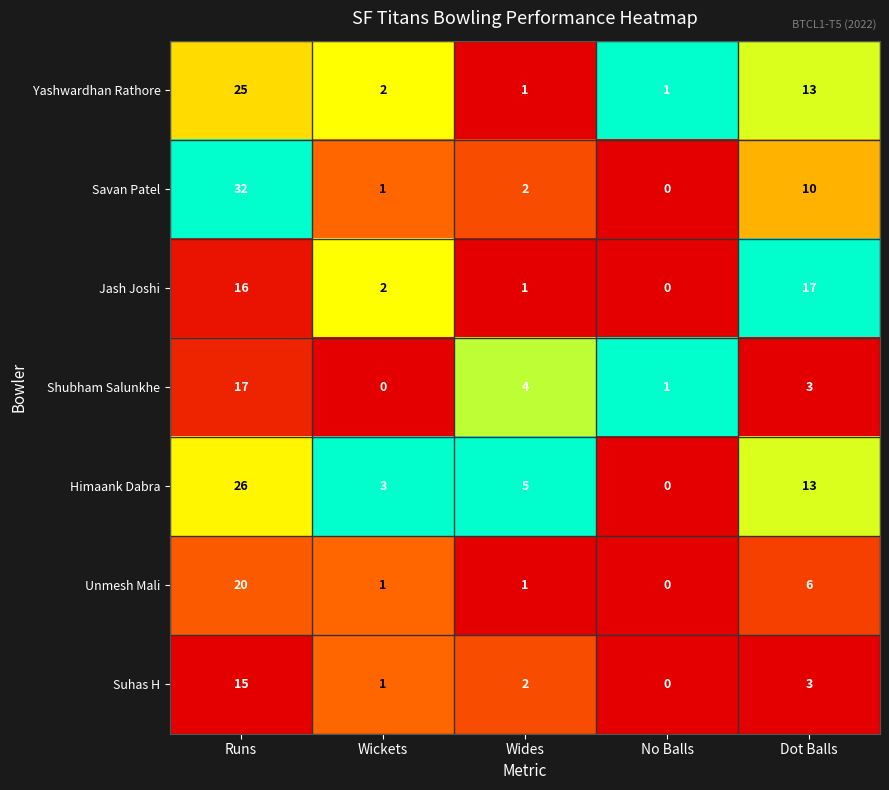

Which series has the largest total across all categories?

Himaank Dabra